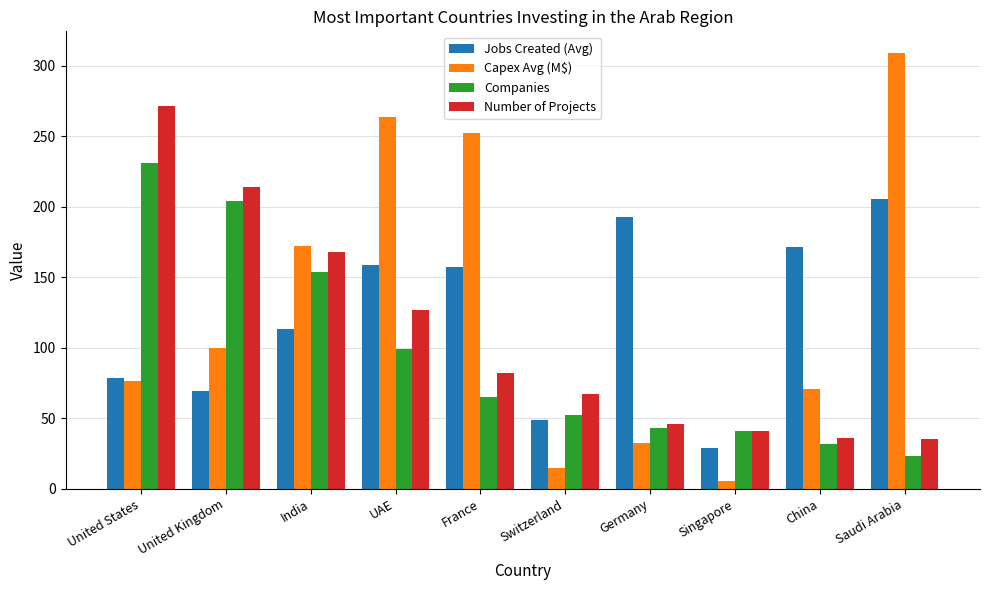

What is the label of the 2nd bar from the left?

United Kingdom